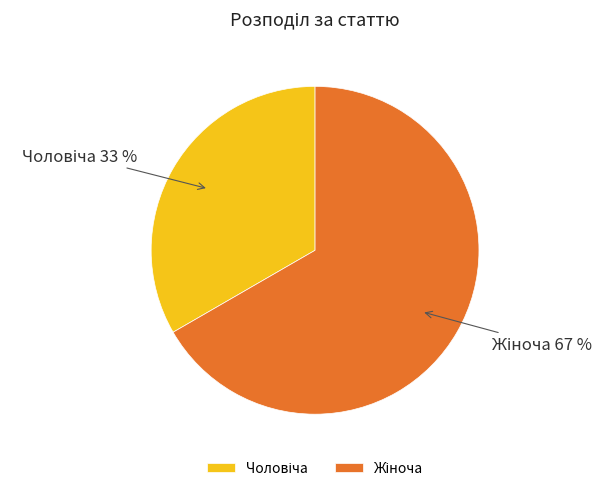

To the nearest percent, what is the average slice percentage?

50%